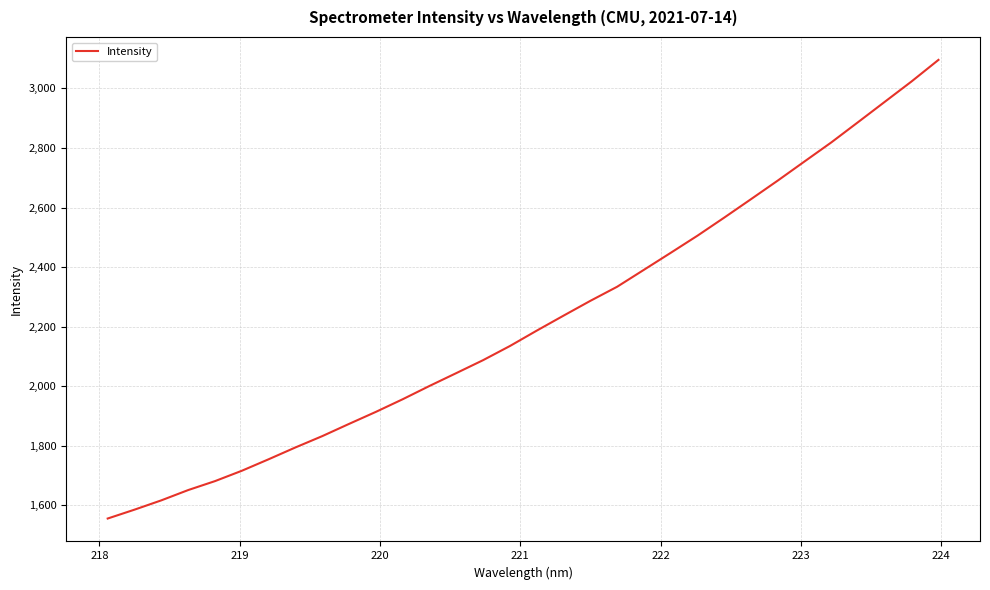

What is the maximum value shown in the chart?

3095.9